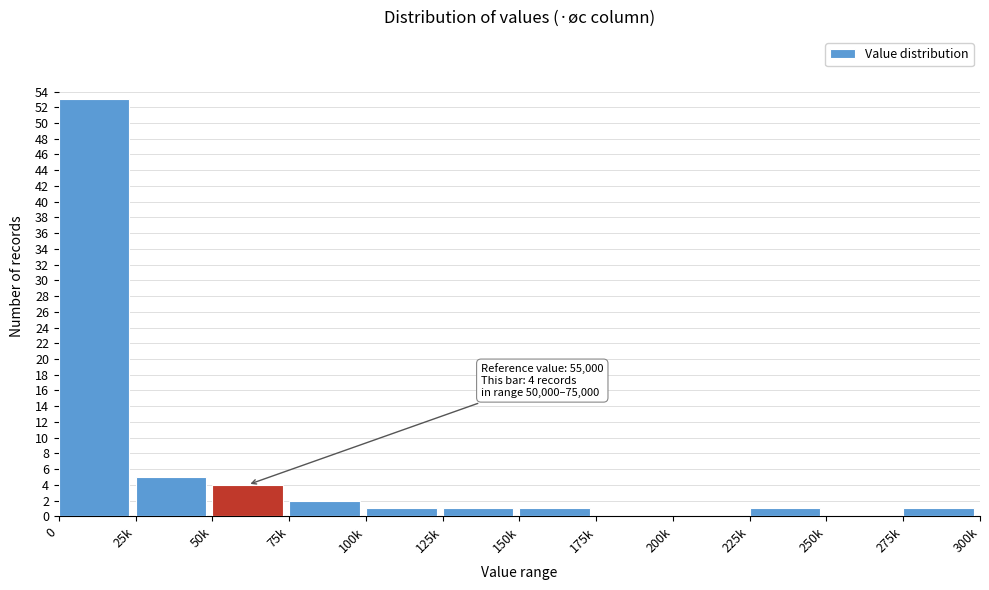

Reading left to right, list all the values displayed in this chart.

0=53	25k=5	50k=4	75k=2	100k=1	125k=1	150k=1	175k=0	200k=0	225k=1	250k=0	275k=1